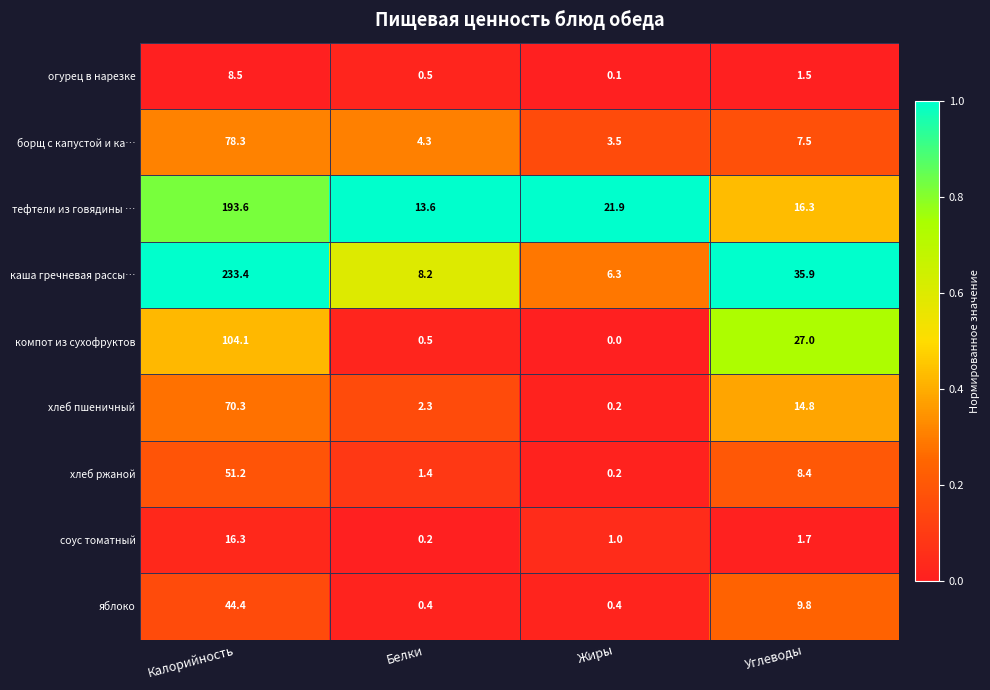

Between Жиры and Углеводы, which series saw the biggest shift?

каша гречневая рассы…